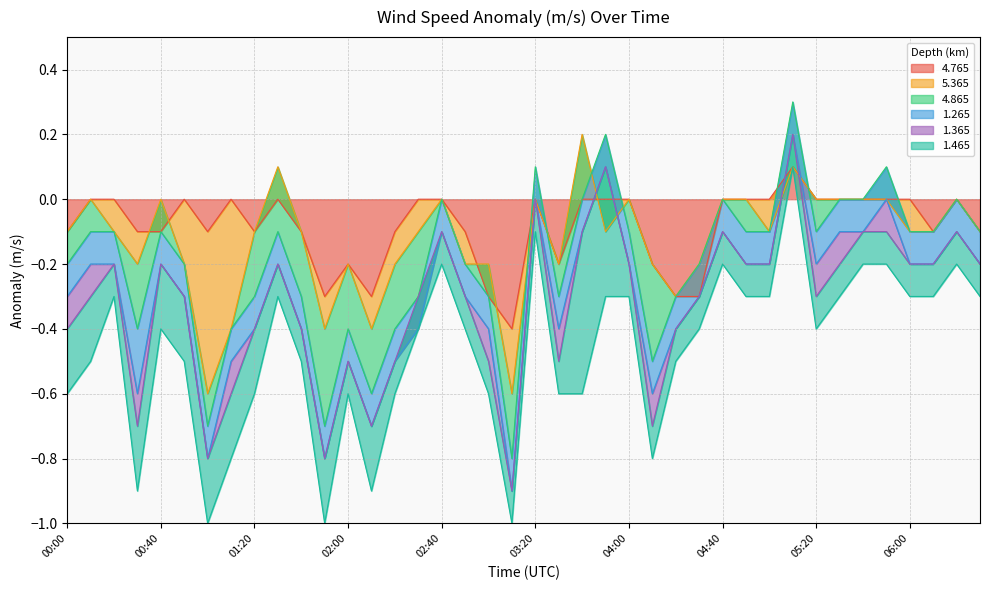

True or false: 4.765 has a value of 0.0 at 04:40.

True